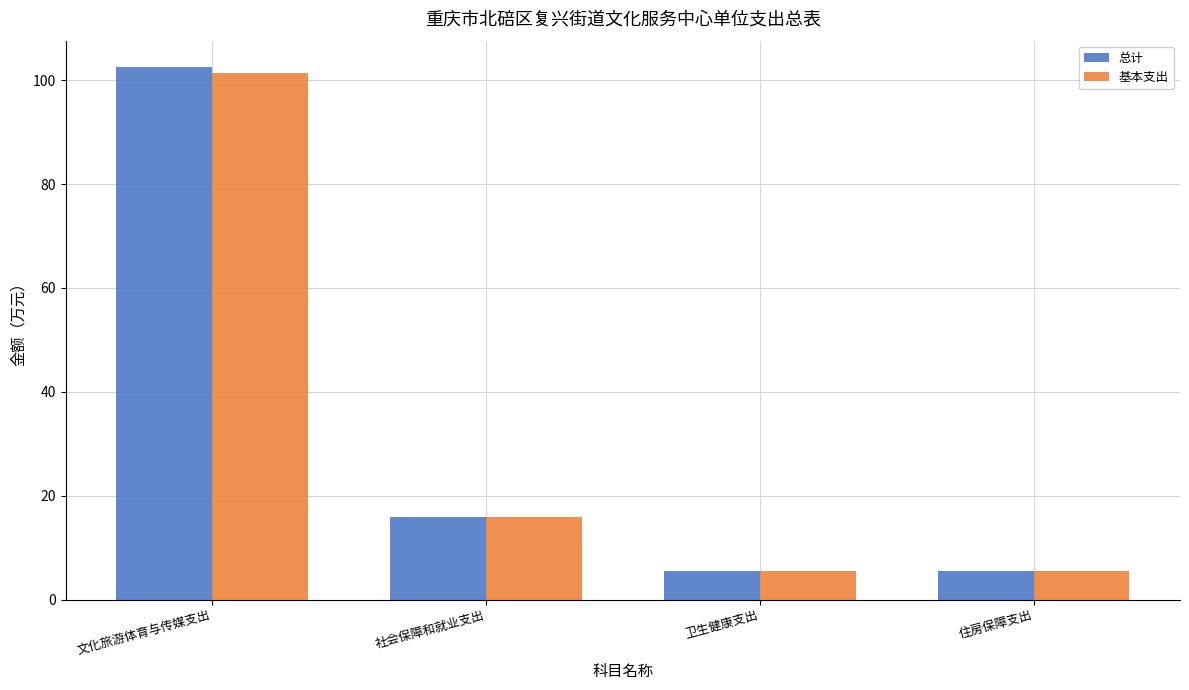

The 总计 series shows 102.5 at 文化旅游体育与传媒支出. True or false?

True